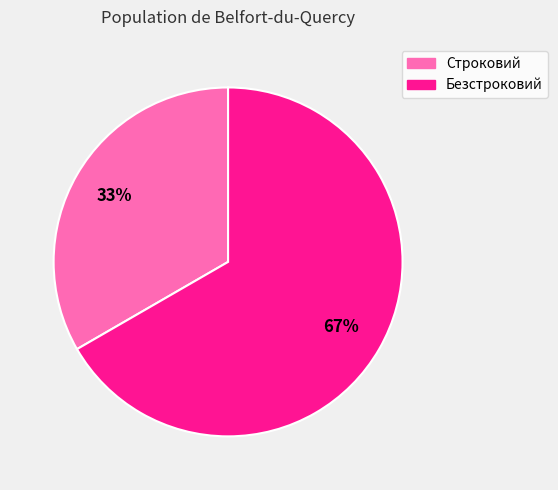

Is there a majority slice in this chart?

Yes